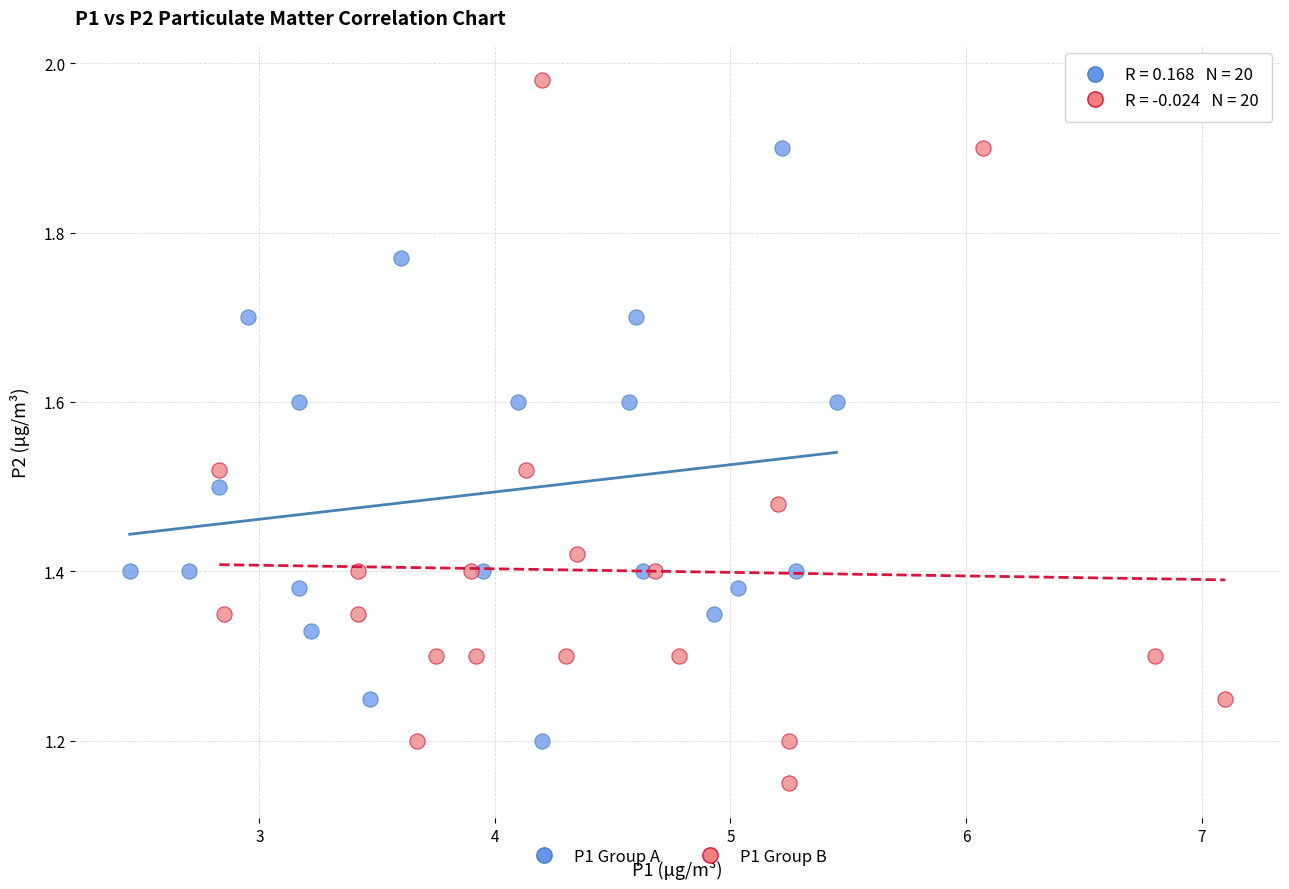

Which series contains the lowest Y value?

P1 Group B